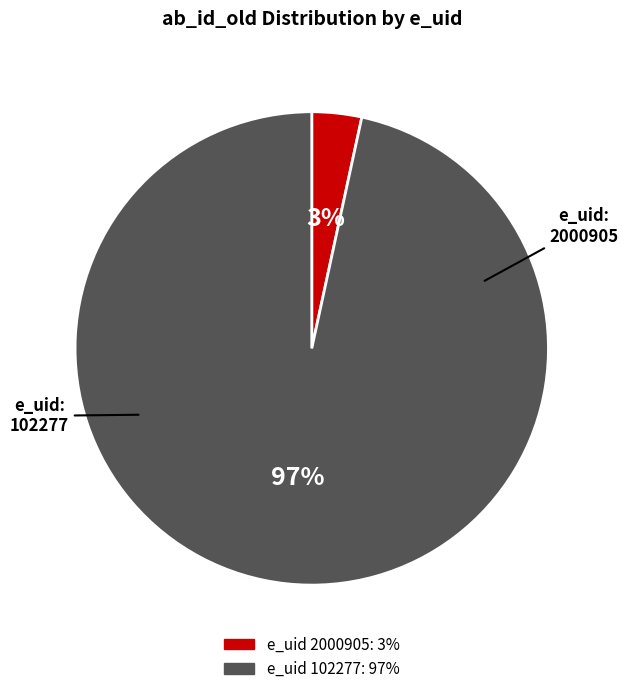

Is there a majority slice in this chart?

Yes